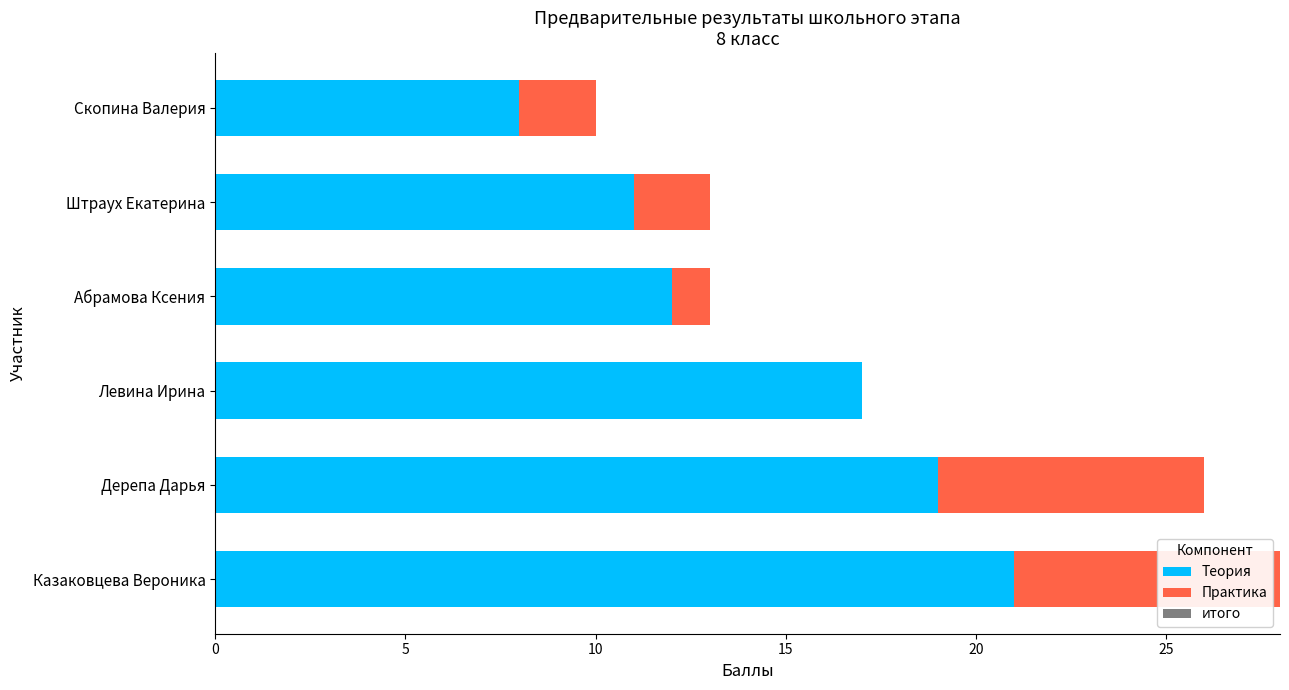

What is the sum of all Теория values?

88